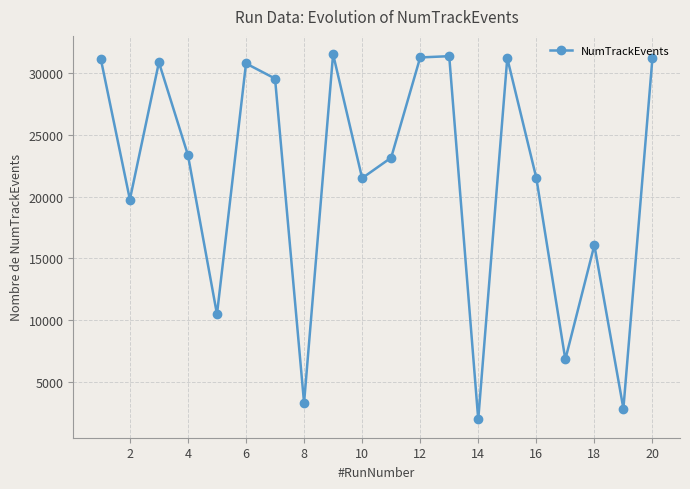

How many data points are less than 23366?

10